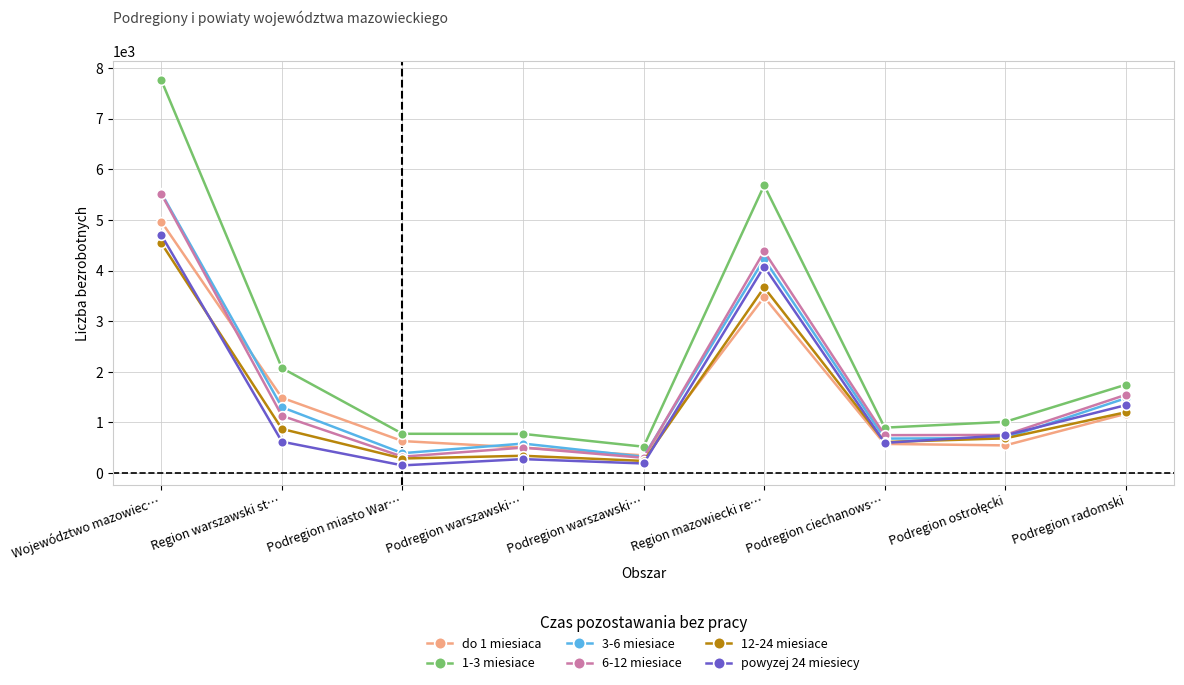

At how many categories does at least one series exceed 7614?

1